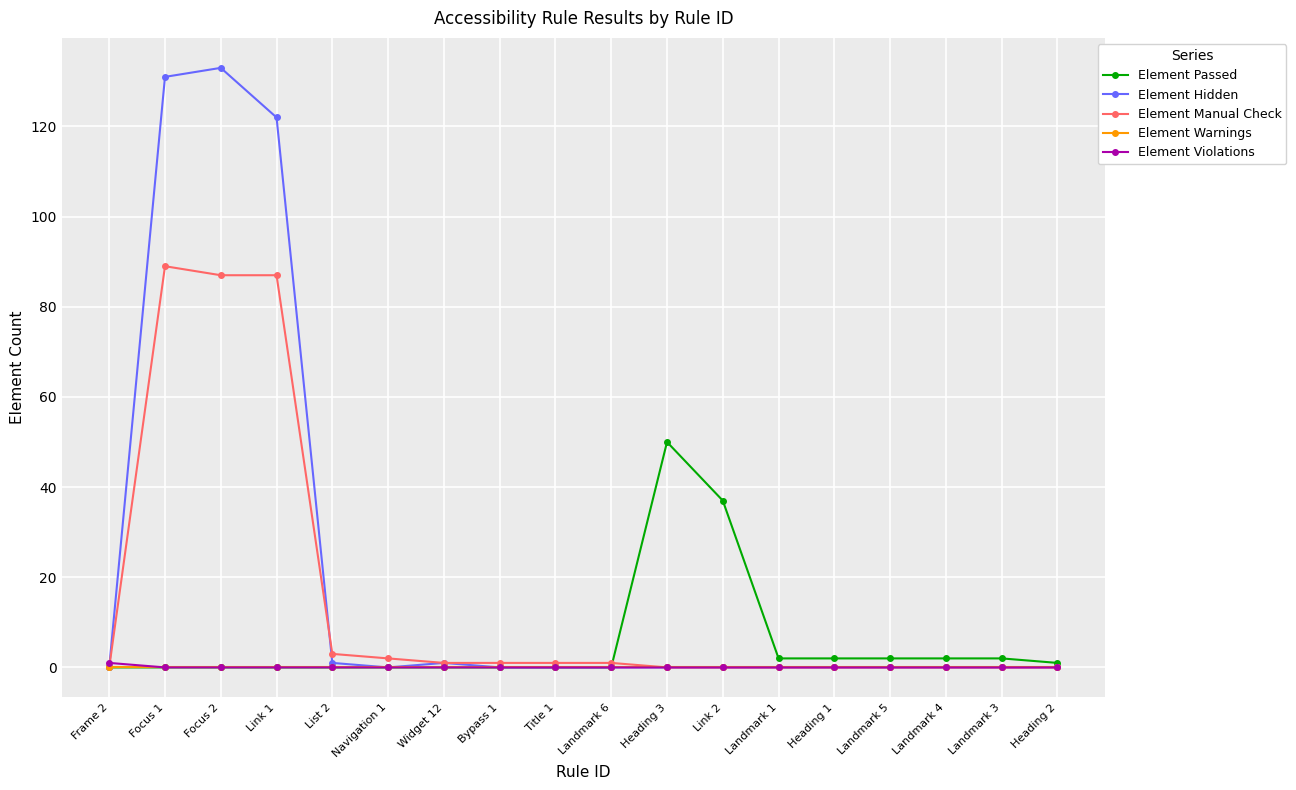

How many series are shown in this chart?

5